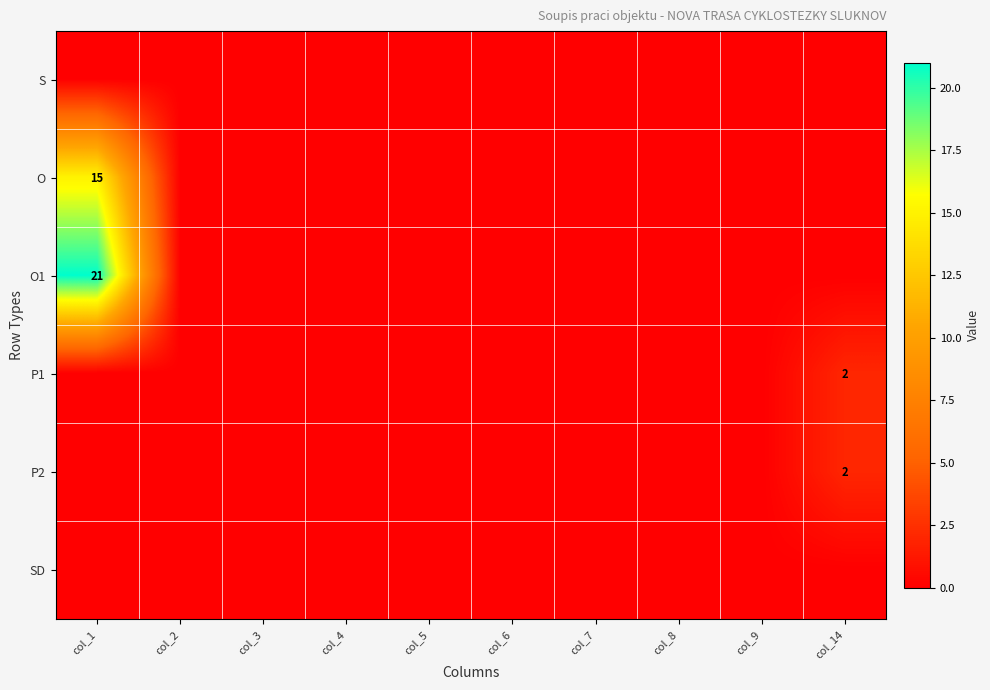

The value of O at col_1 is 4. True or false?

False